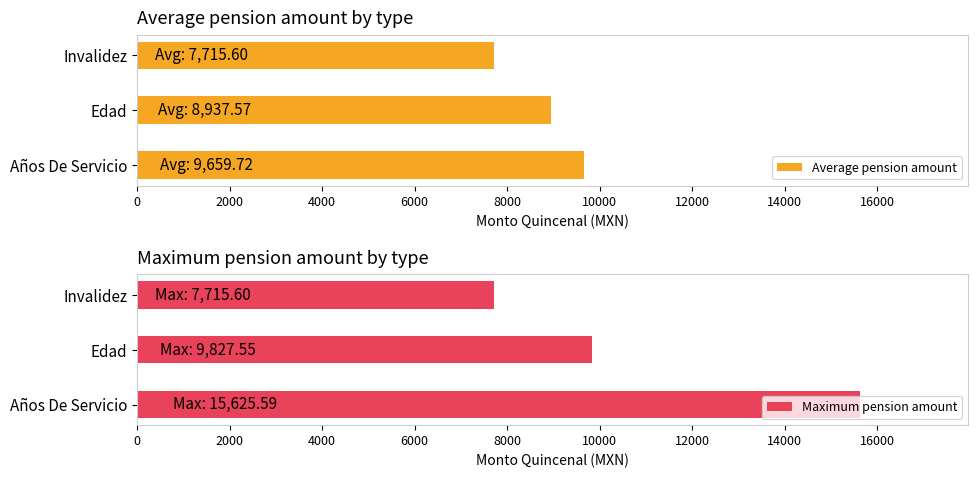

What is the sum of all Maximum pension amount values?

33168.7